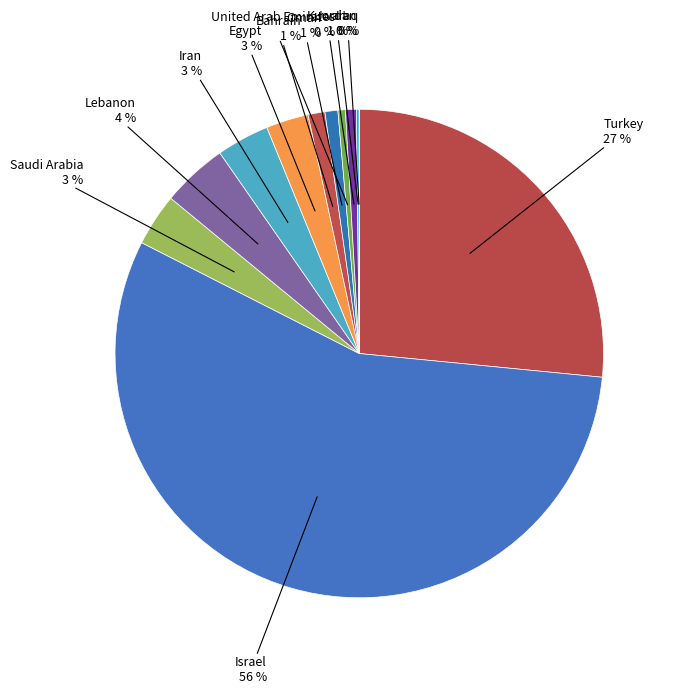

Which category has the biggest portion of the pie?

Israel